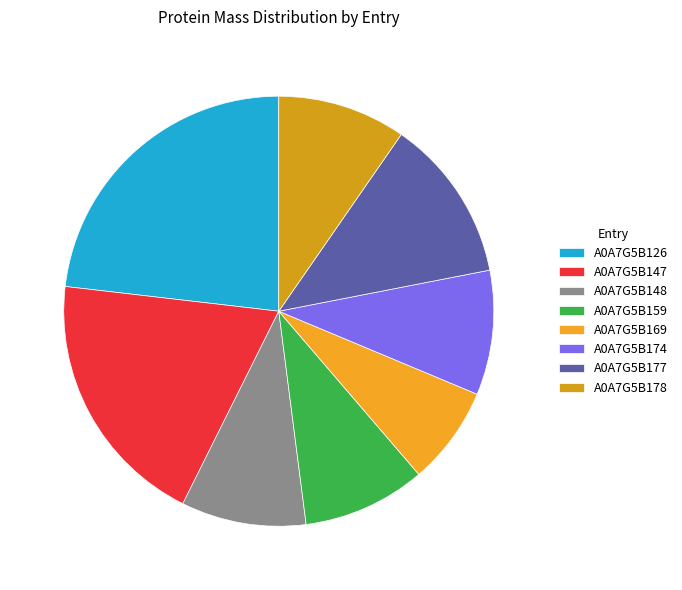

To the nearest percent, what is the combined percentage of A0A7G5B147 and A0A7G5B148?

29%